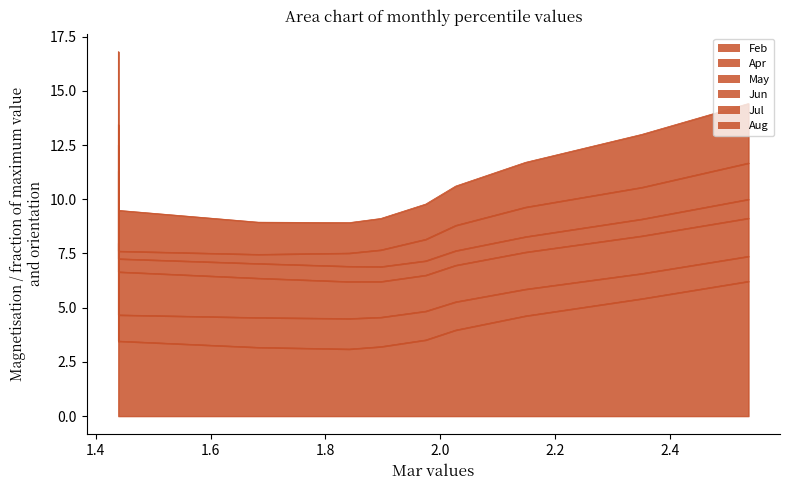

Is it true that Jul equals 0.3 at pct05?

False